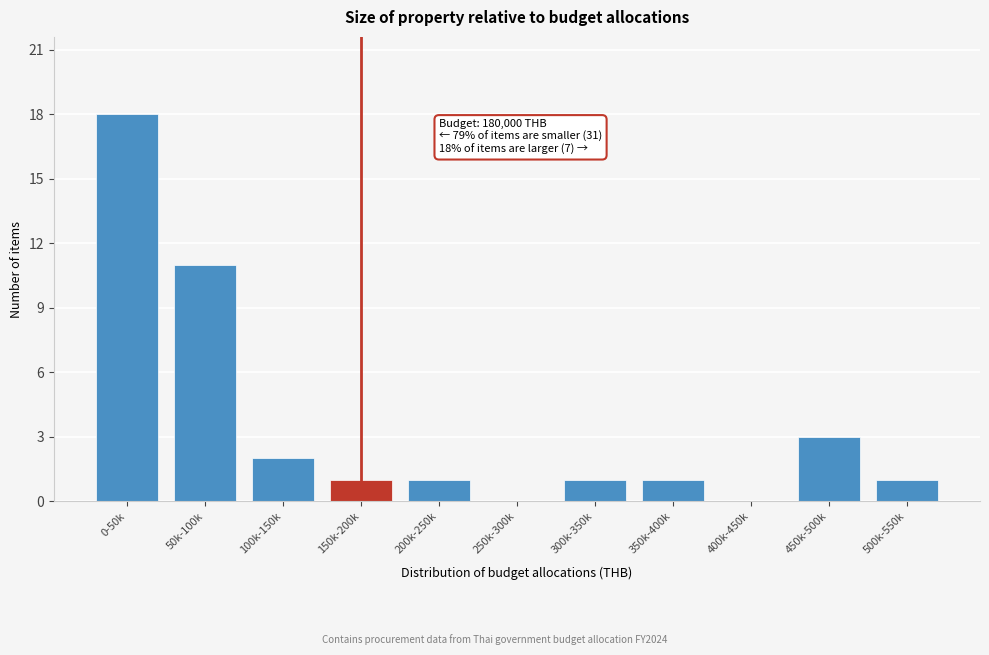

Approximately how many times larger is the value at 300k-350k compared to 500k-550k?

1.0